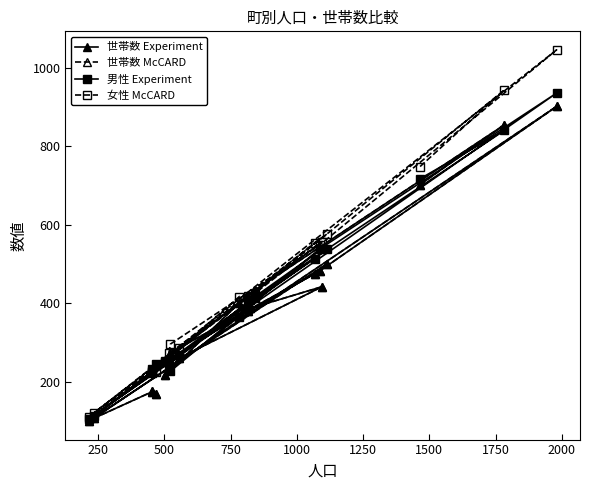

What is the sum of all 世帯数 McCARD values?

7661